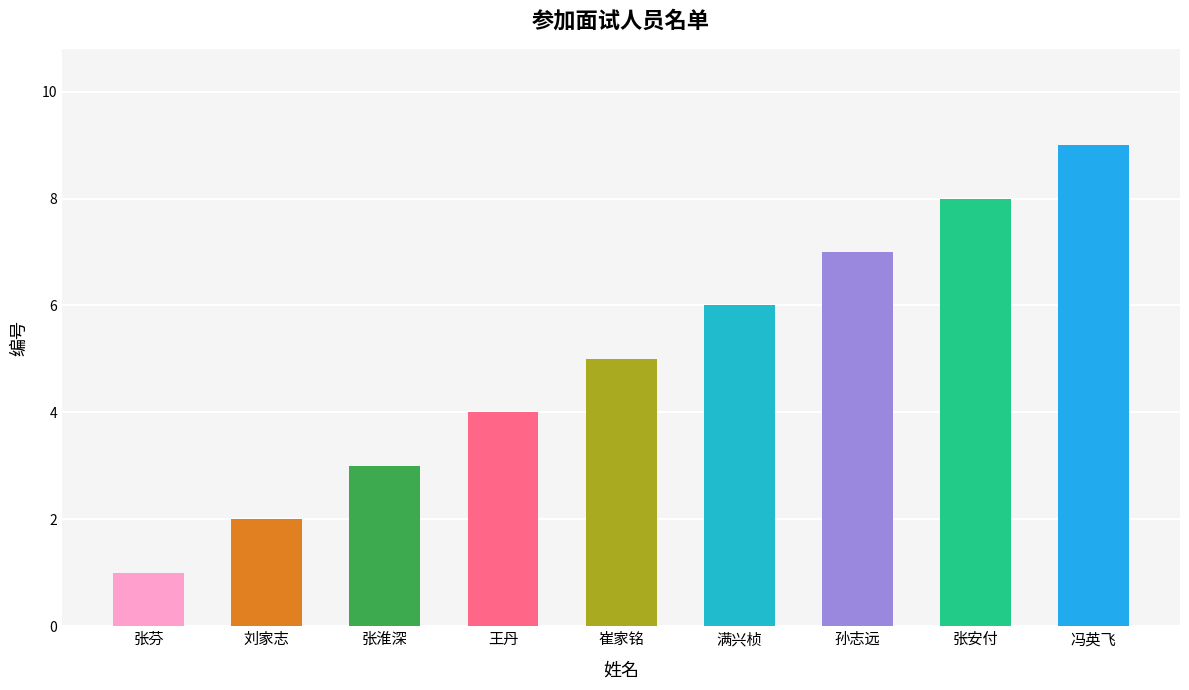

What is the label of the 6th bar from the right?

王丹